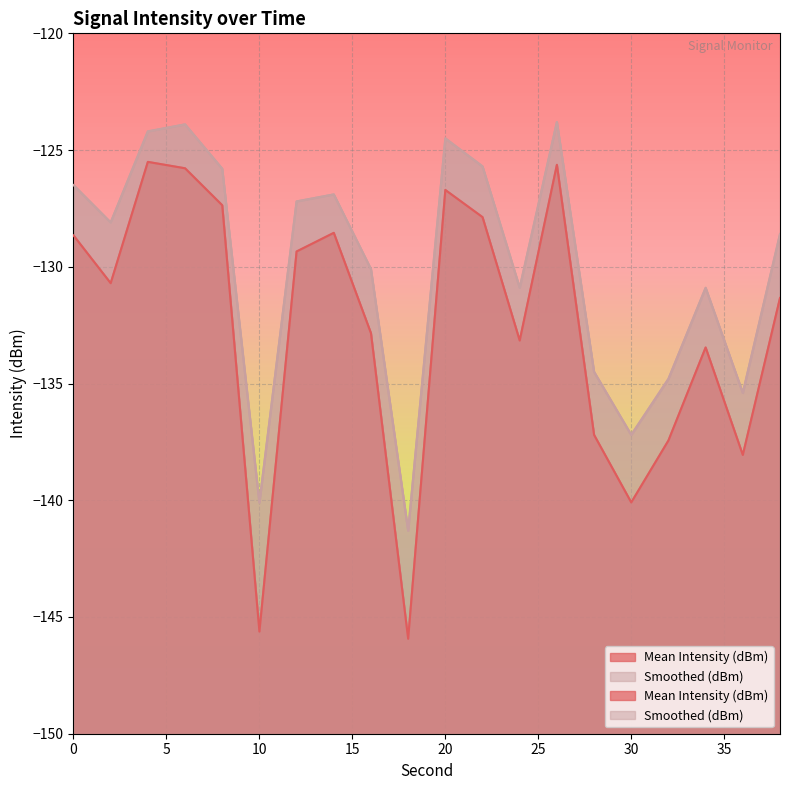

What is the maximum value shown in the chart?

-123.8